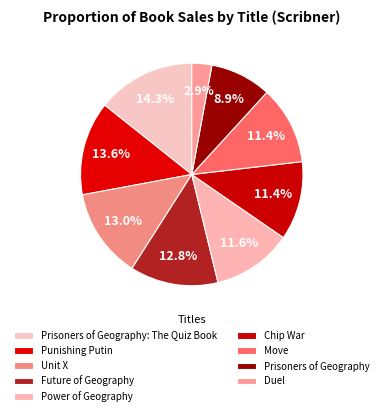

To the nearest percent, what percentage of the pie is Prisoners of Geography: The Quiz Book?

14%